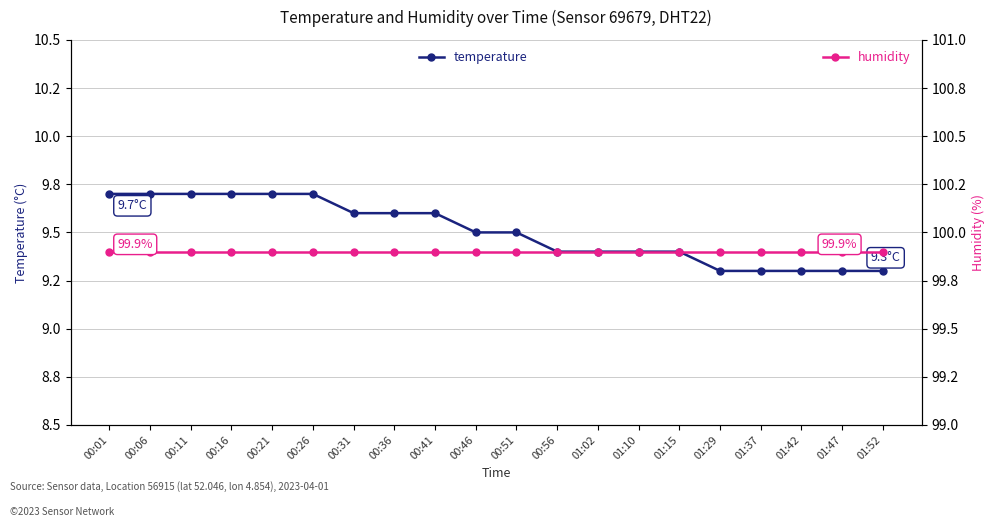

Reading left to right, what are all the values shown in this chart?

temperature: 00:01=9.7	00:06=9.7	00:11=9.7	00:16=9.7	00:21=9.7	00:26=9.7	00:31=9.6	00:36=9.6	00:41=9.6	00:46=9.5	00:51=9.5	00:56=9.4	01:02=9.4	01:10=9.4	01:15=9.4	01:29=9.3	01:37=9.3	01:42=9.3	01:47=9.3	01:52=9.3
humidity: 00:01=99.9	00:06=99.9	00:11=99.9	00:16=99.9	00:21=99.9	00:26=99.9	00:31=99.9	00:36=99.9	00:41=99.9	00:46=99.9	00:51=99.9	00:56=99.9	01:02=99.9	01:10=99.9	01:15=99.9	01:29=99.9	01:37=99.9	01:42=99.9	01:47=99.9	01:52=99.9